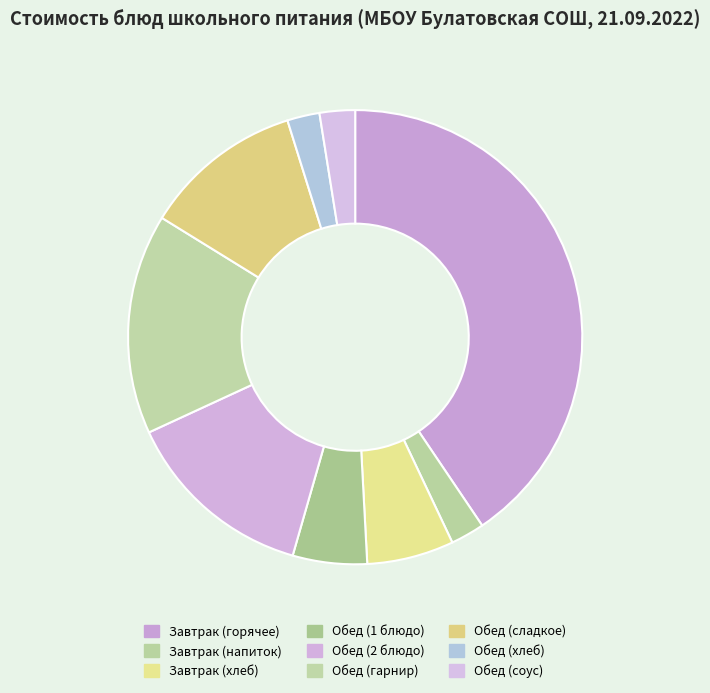

How many slices are in this pie chart?

9